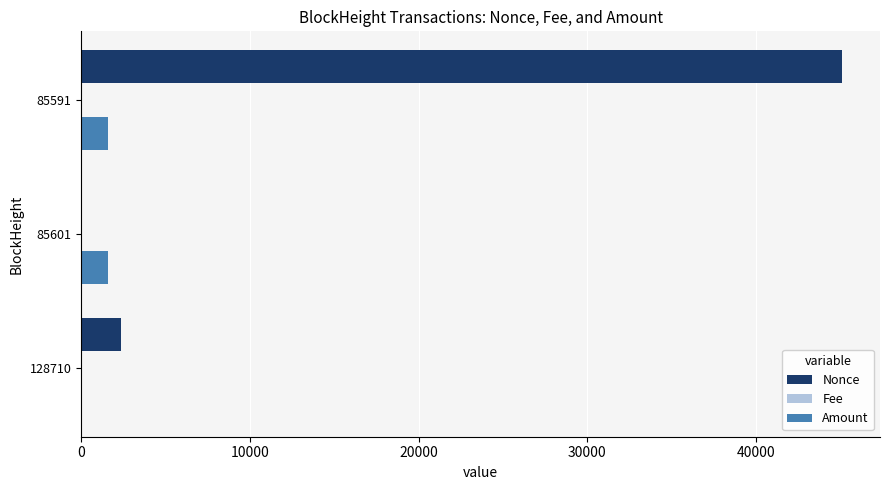

At which category is the sum across all series the highest?

85591